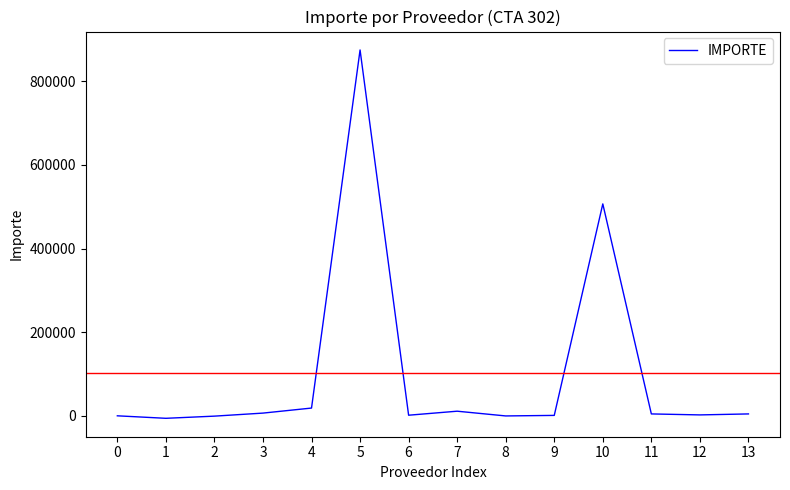

The chart shows a value of -591817.2 at 0. True or false?

False